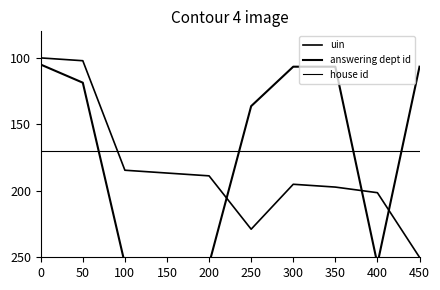

In answering dept id, how many points are higher than both neighbors (excluding endpoints)?

1